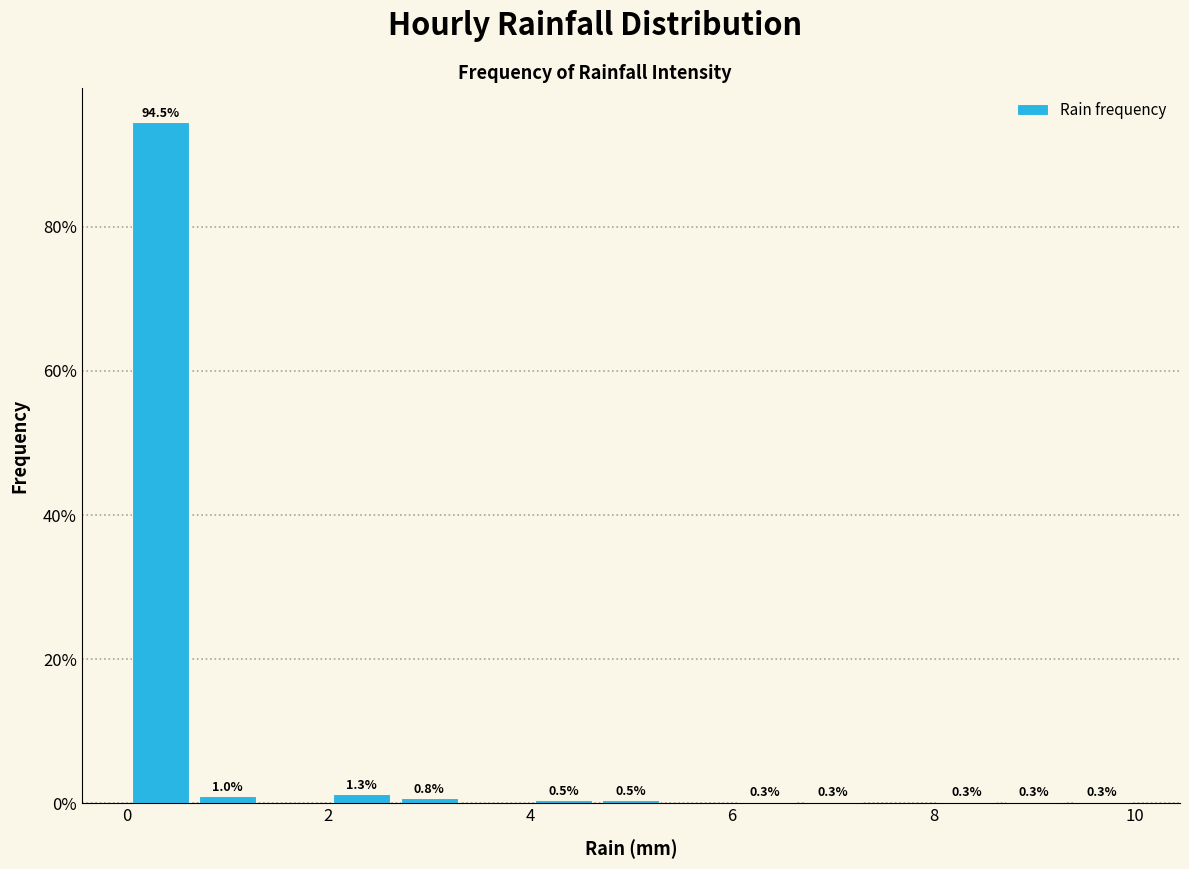

Read against the x-axis, roughly where is the centre of the tallest bar?

0.4